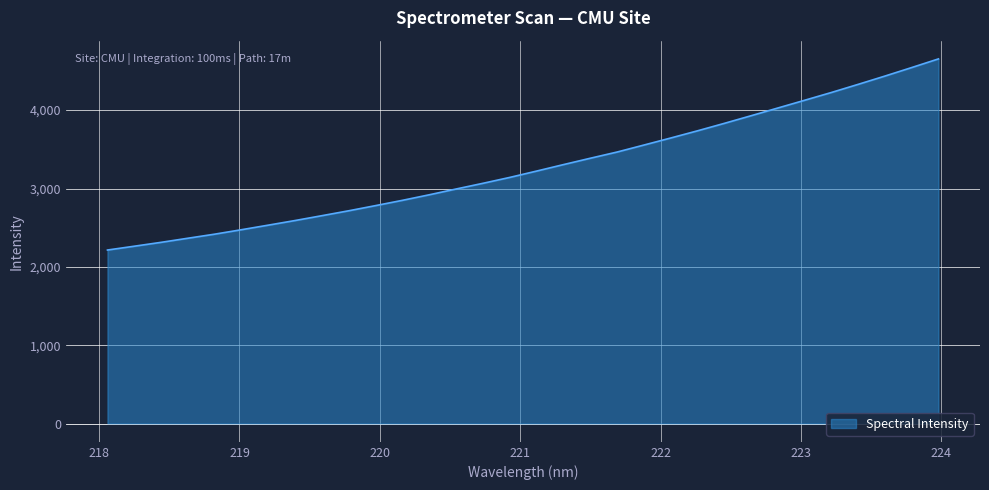

What is the difference between the maximum and minimum values?

2438.9